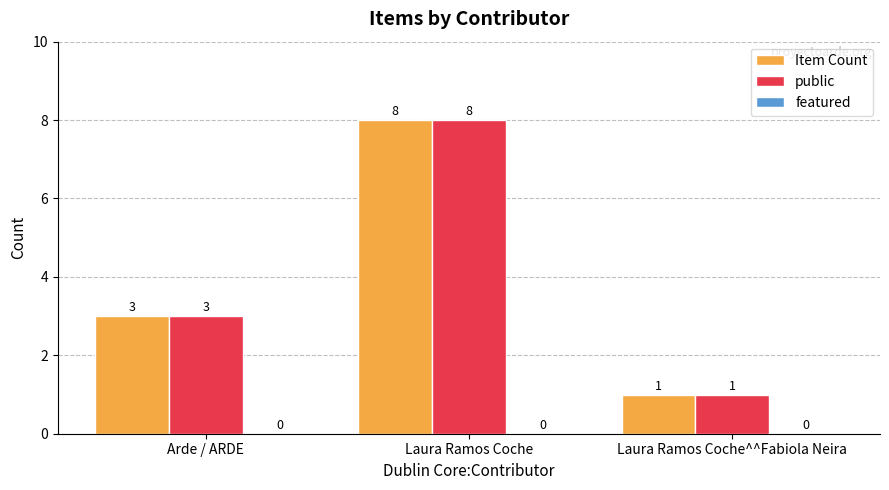

How many bars are there in total?

6